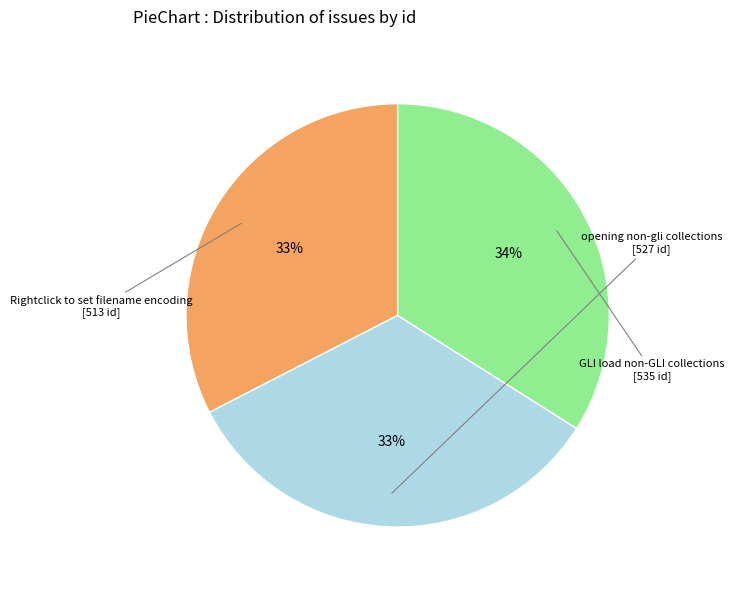

Between GLI load non-GLI collections and Rightclick to set filename encoding, which is larger?

GLI load non-GLI collections